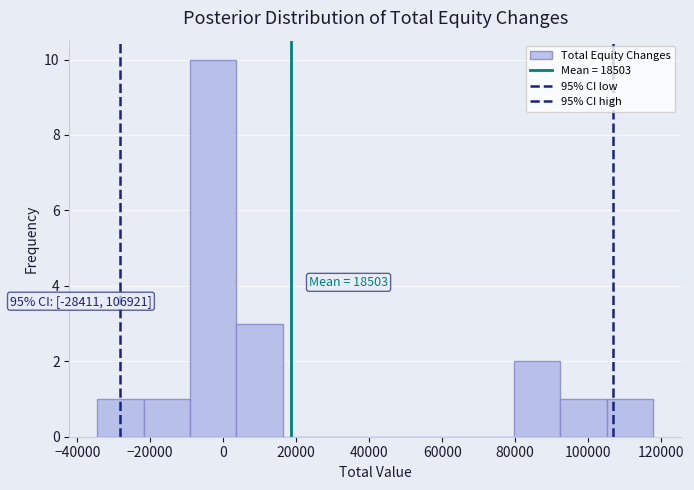

Over which range of the x-axis is the bar tallest?

-10000 to 4000